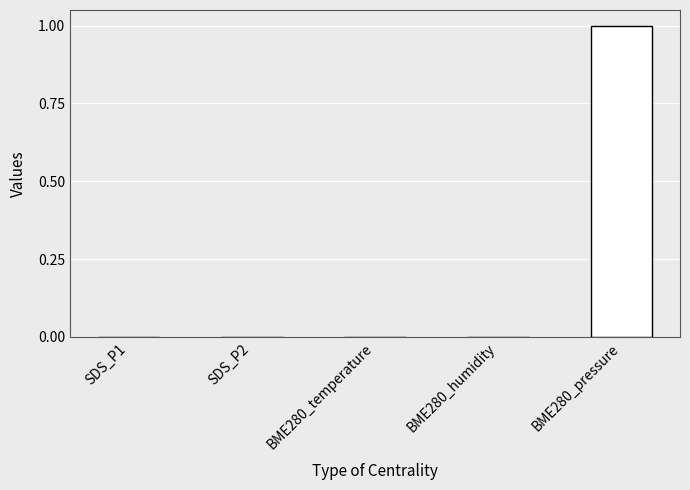

Is it true that the value at BME280_humidity is 0.0?

True